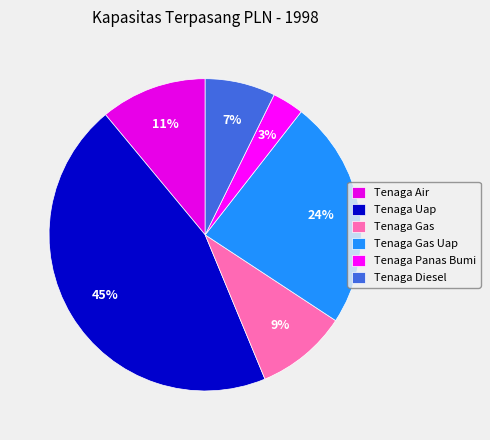

Count the number of slices in the pie.

6